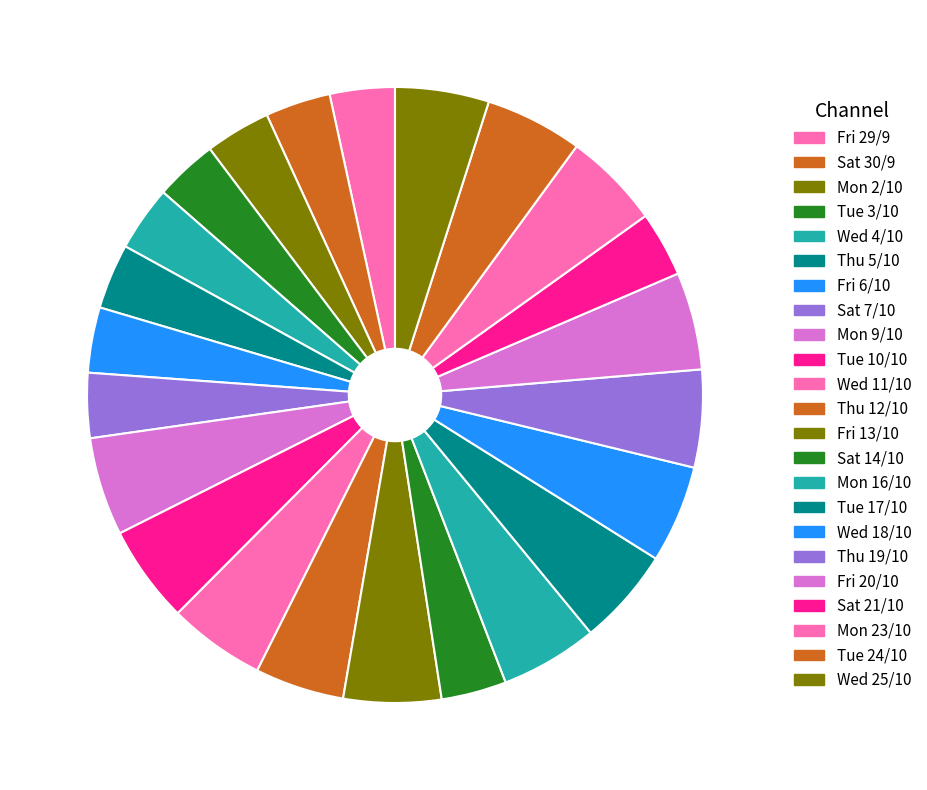

To the nearest percent, what is the difference between the largest and smallest slice percentages?

2%